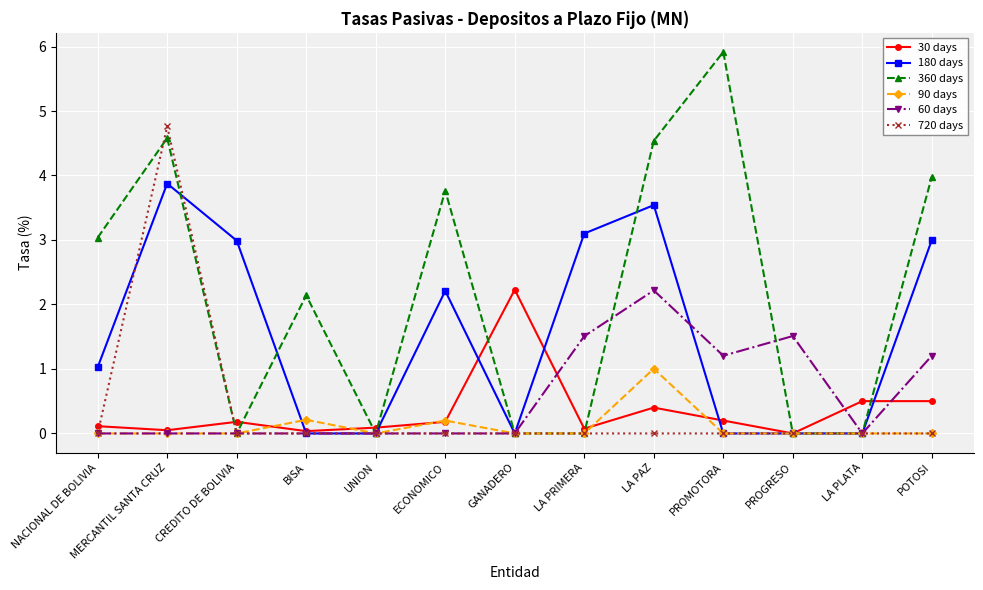

Is it true that 180 days equals 3.1 at LA PRIMERA?

True